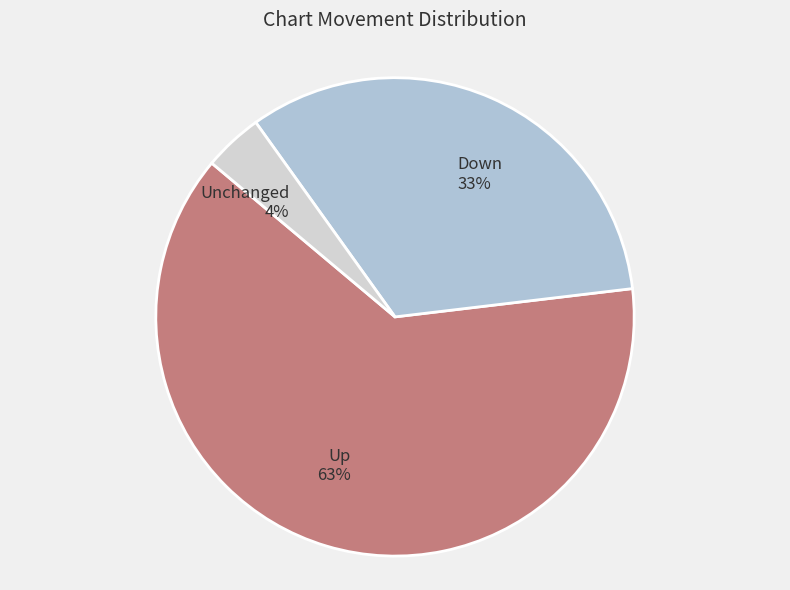

Rank the categories by value from lowest to highest.

Unchanged 4%, Down 33%, Up 63%